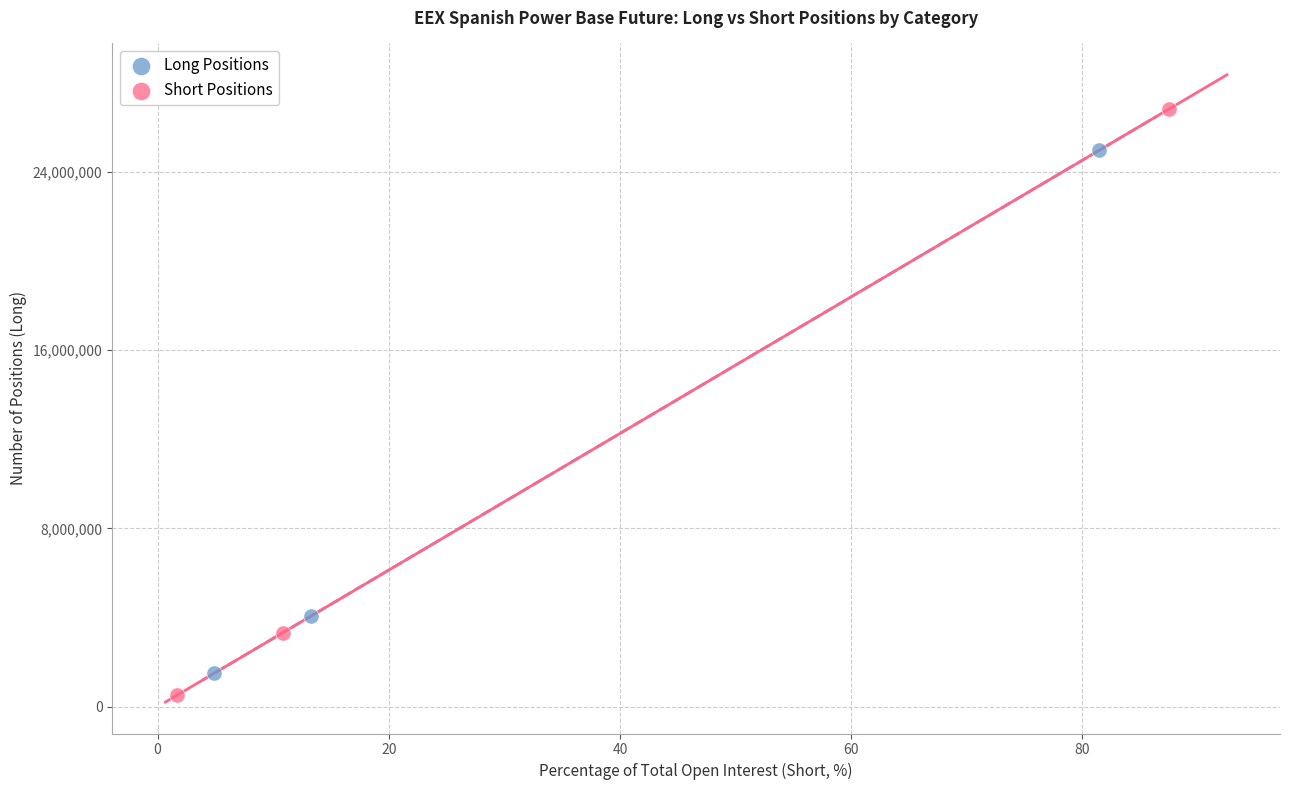

Which series contains the lowest Y value?

Short Positions